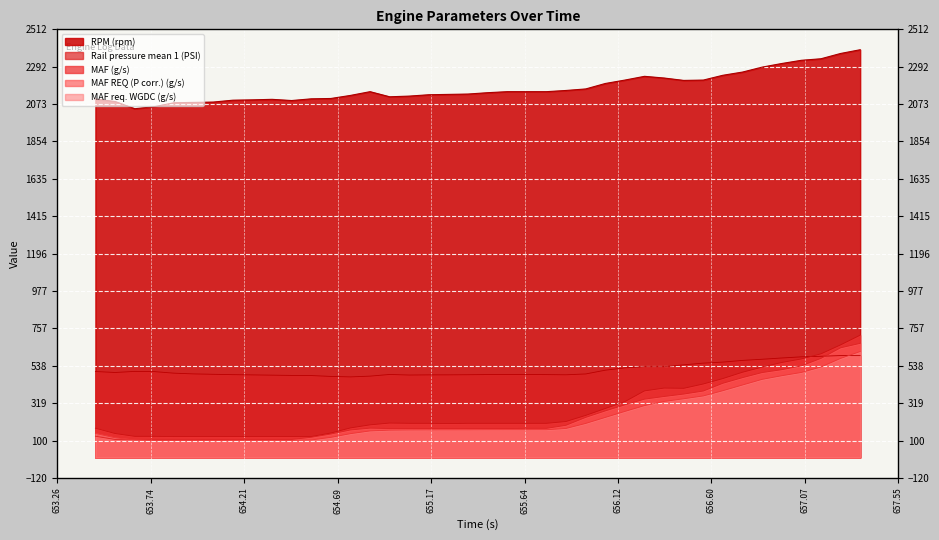

The MAF req. WGDC (g/s) series shows 531.1 at 657.156. True or false?

True